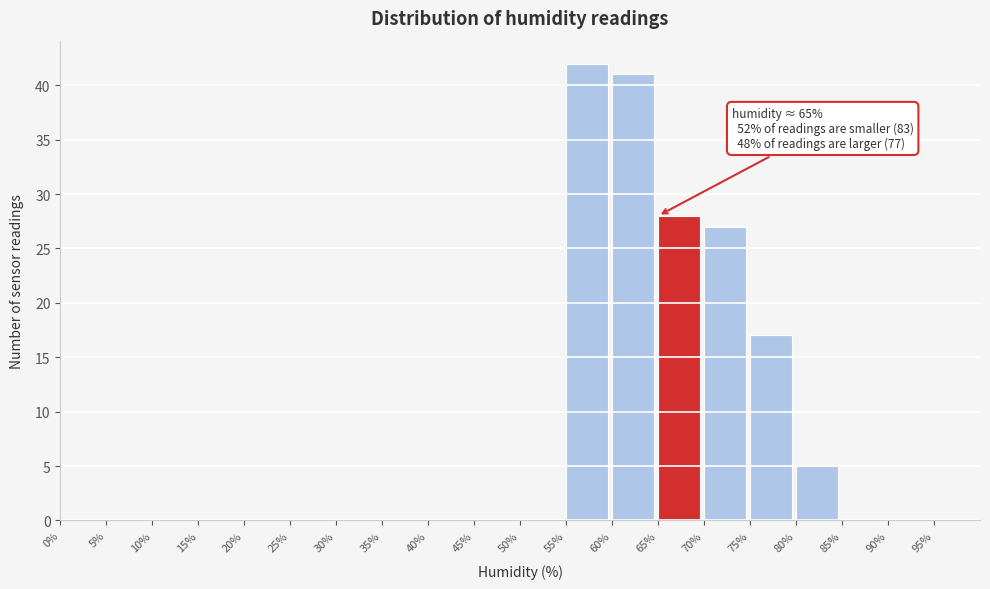

Which range on the x-axis has the tallest bar?

55 to 60